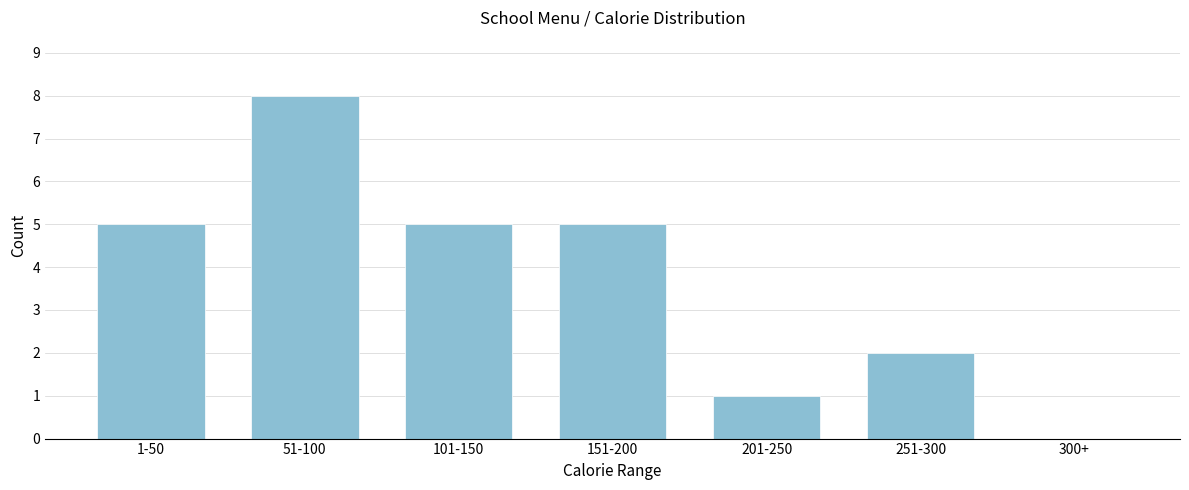

Reading left to right, extract all data points from this chart.

1-50=5	51-100=8	101-150=5	151-200=5	201-250=1	251-300=2	300+=0